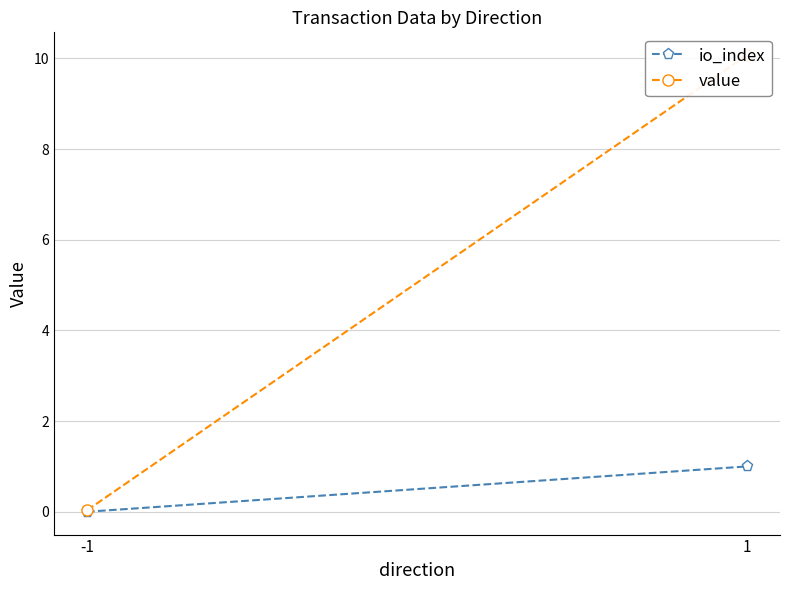

Reading left to right, what are all the values shown in this chart?

io_index: 0.0	1.0
value: 0.0	10.1